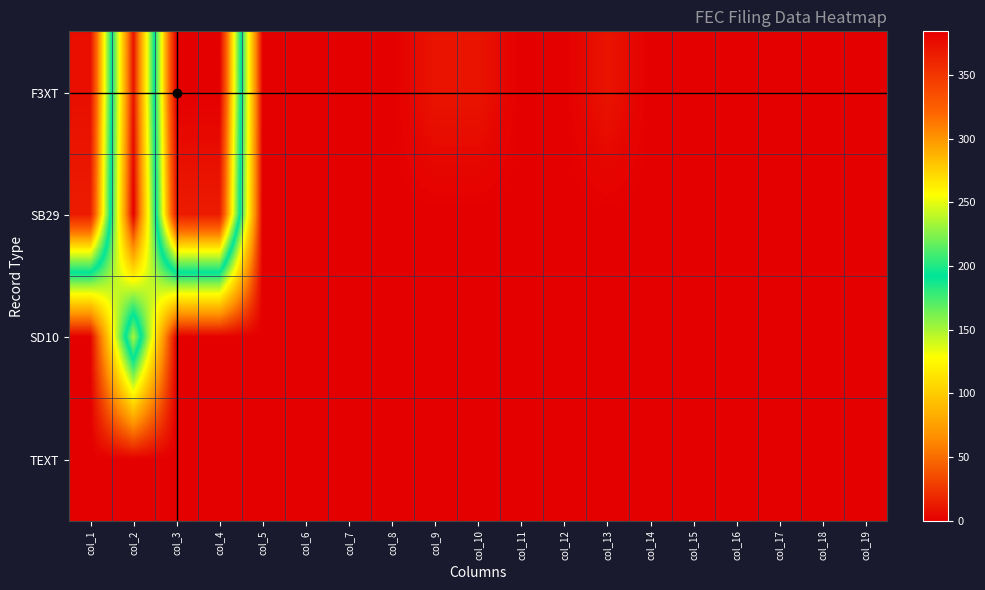

Reading left to right, list all the values displayed in this chart.

F3XT: col_1=374.8	col_2=9.4	col_3=384.2	col_4=384.2	col_5=0.0	col_6=0.0	col_7=0.0	col_8=0.0	col_9=9.4	col_10=9.4	col_11=0.0	col_12=0.0	col_13=9.4	col_14=0.0	col_15=0.0	col_16=0.0	col_17=0.0	col_18=0.0	col_19=0.0
SB29: col_1=366.2	col_2=0.0	col_3=366.2	col_4=366.2	col_5=0.0	col_6=0.0	col_7=0.0	col_8=0.0	col_9=0.0	col_10=0.0	col_11=0.0	col_12=0.0	col_13=0.0	col_14=0.0	col_15=0.0	col_16=0.0	col_17=0.0	col_18=0.0	col_19=0.0
SD10: col_1=0.0	col_2=235.0	col_3=0.0	col_4=0.0	col_5=0.0	col_6=0.0	col_7=0.0	col_8=0.0	col_9=0.0	col_10=0.0	col_11=0.0	col_12=0.0	col_13=0.0	col_14=0.0	col_15=0.0	col_16=0.0	col_17=0.0	col_18=0.0	col_19=0.0
TEXT: col_1=0.0	col_2=0.0	col_3=0.0	col_4=0.0	col_5=0.0	col_6=0.0	col_7=0.0	col_8=0.0	col_9=0.0	col_10=0.0	col_11=0.0	col_12=0.0	col_13=0.0	col_14=0.0	col_15=0.0	col_16=0.0	col_17=0.0	col_18=0.0	col_19=0.0